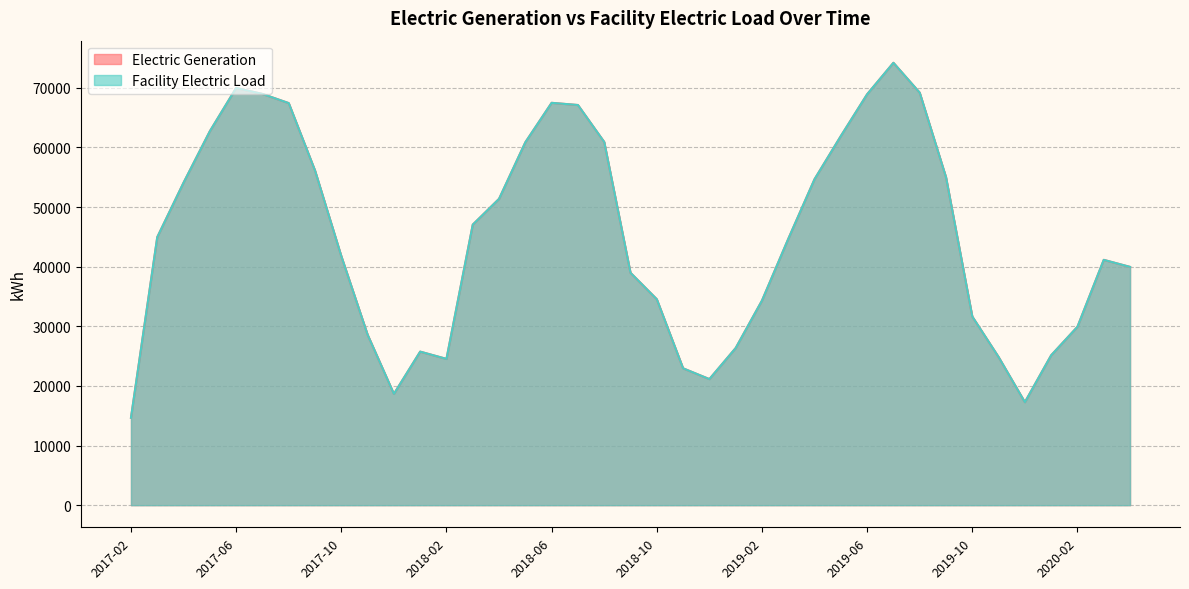

Which series has the largest range (max minus min)?

Electric Generation